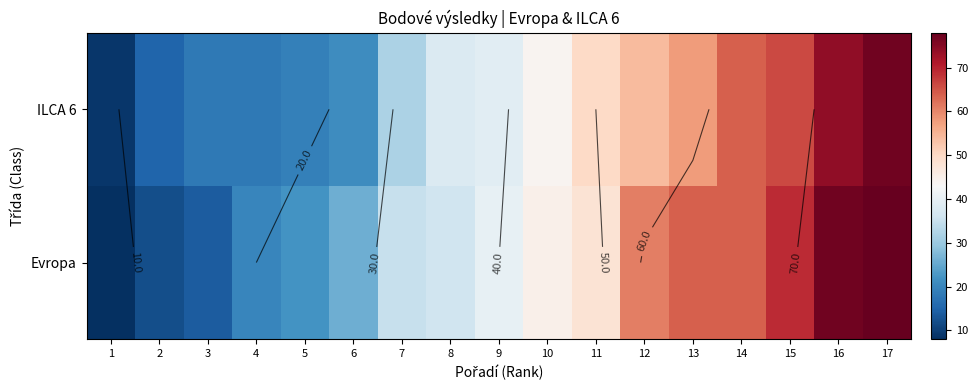

Between 7 and 16, which series saw the biggest shift?

Evropa